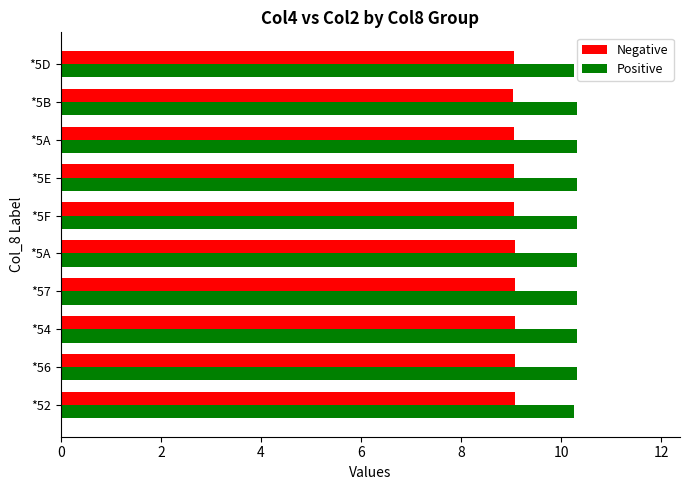

How many distinct data groups are displayed?

2